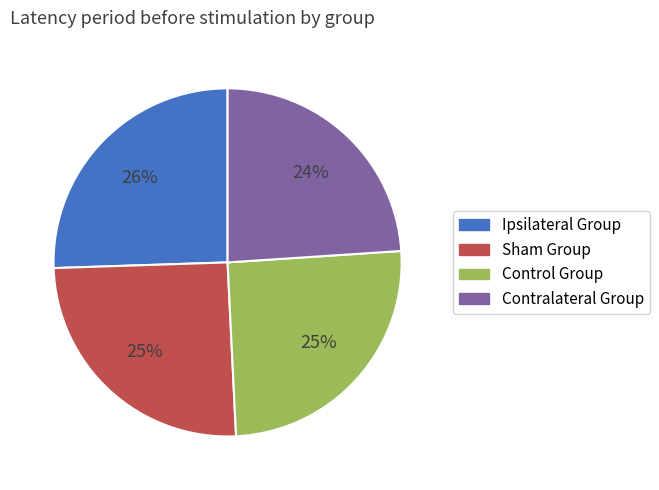

What is the smallest slice in the pie chart?

Contralateral Group